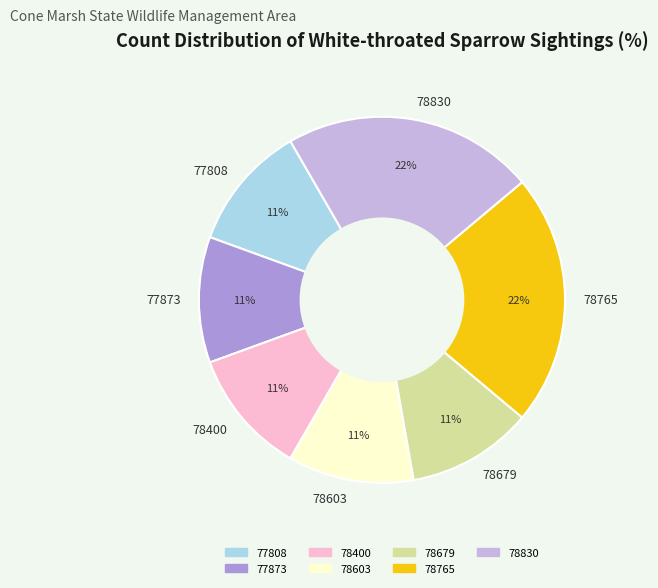

To the nearest percent, what is the difference between the largest and smallest slice percentages?

11%